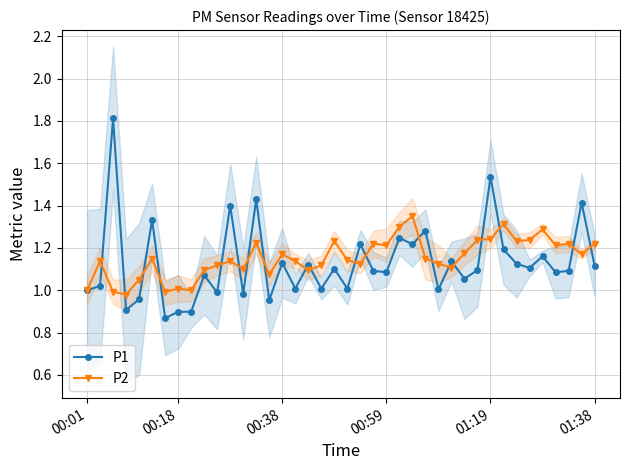

Which series ends up on top after the final intersection of P1 and P2?

P2